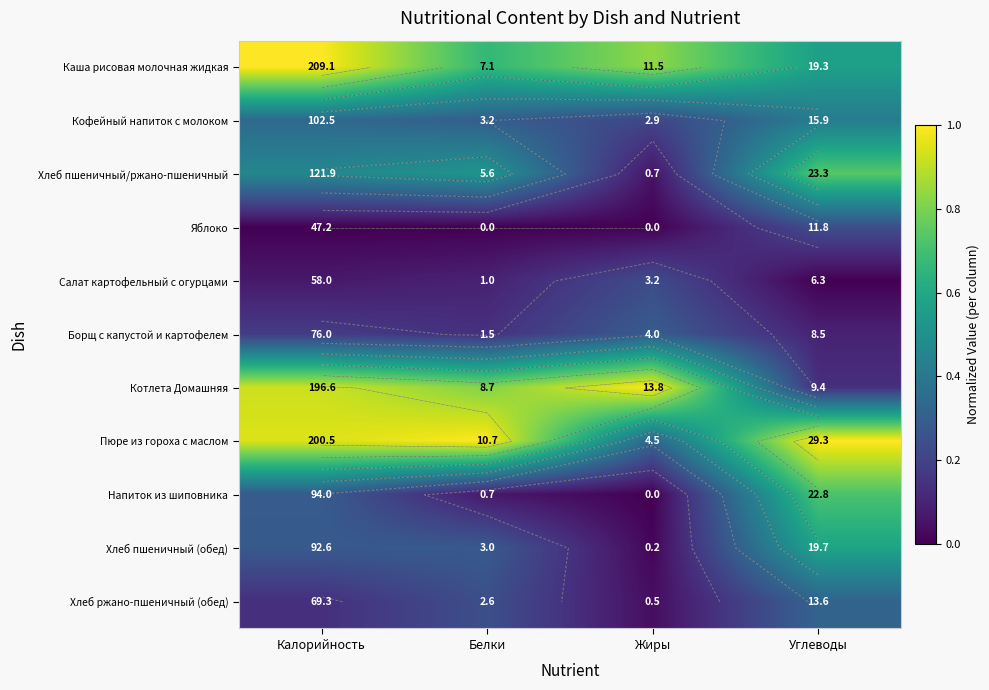

Is the value of Пюре из гороха с маслом at Калорийность greater than the value of Хлеб пшеничный (обед) at Жиры?

Yes